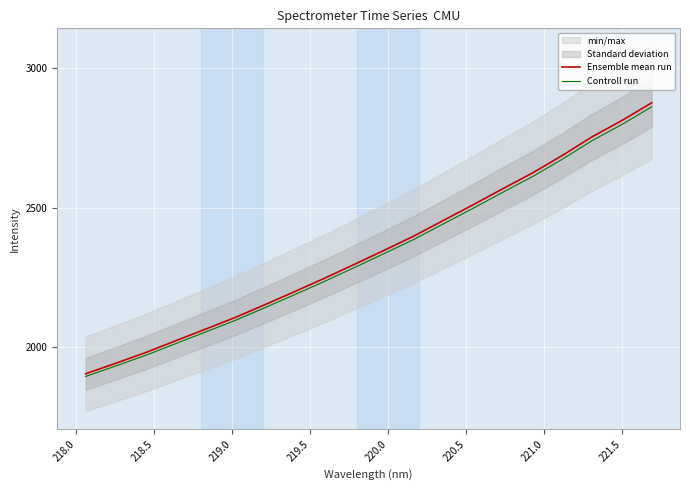

What is the lowest value of the Controll run series?

1895.7